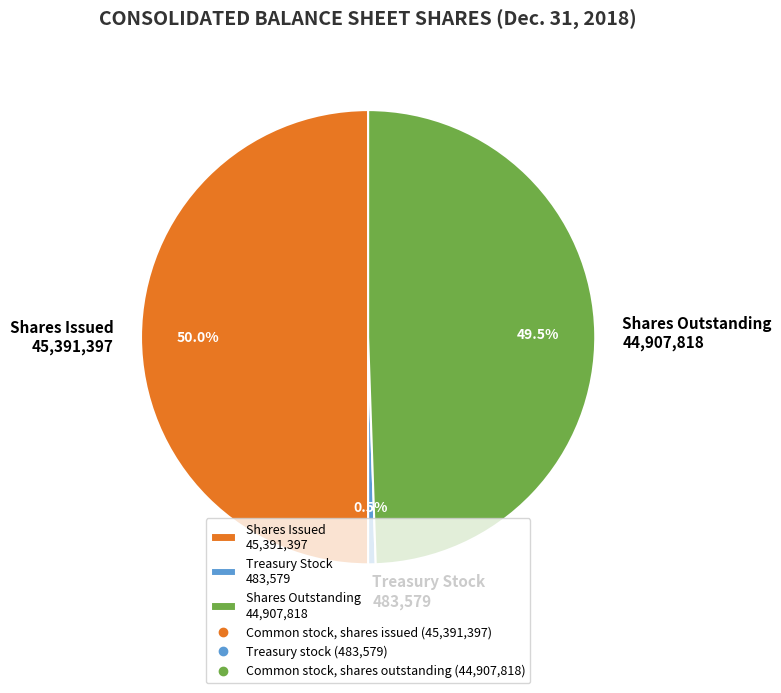

Which has a higher value, Treasury Stock 483,579 or Shares Outstanding 44,907,818?

Shares Outstanding 44,907,818